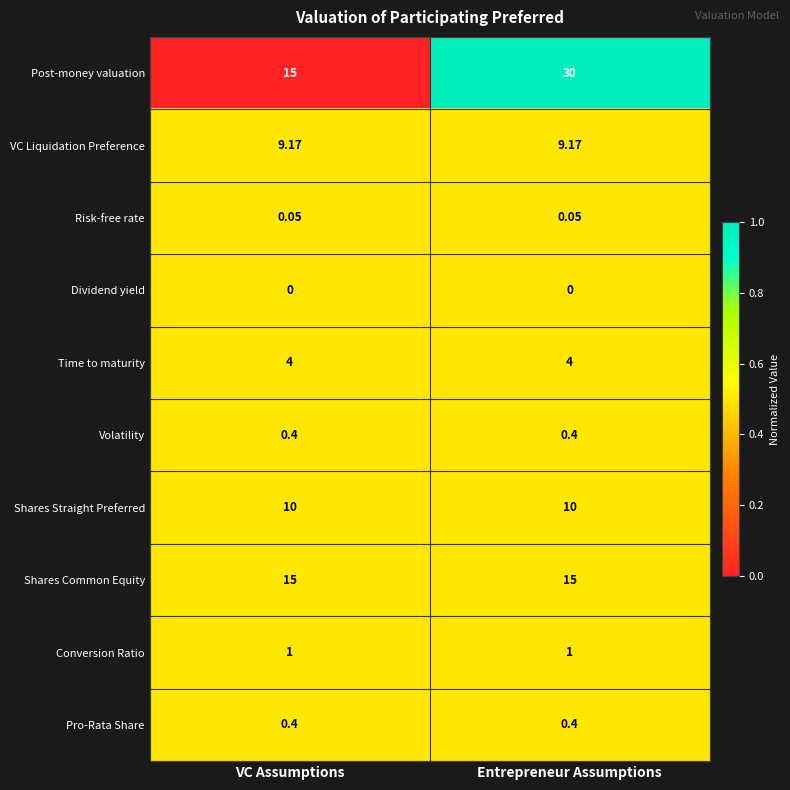

At which category is the sum across all series the highest?

Entrepreneur Assumptions